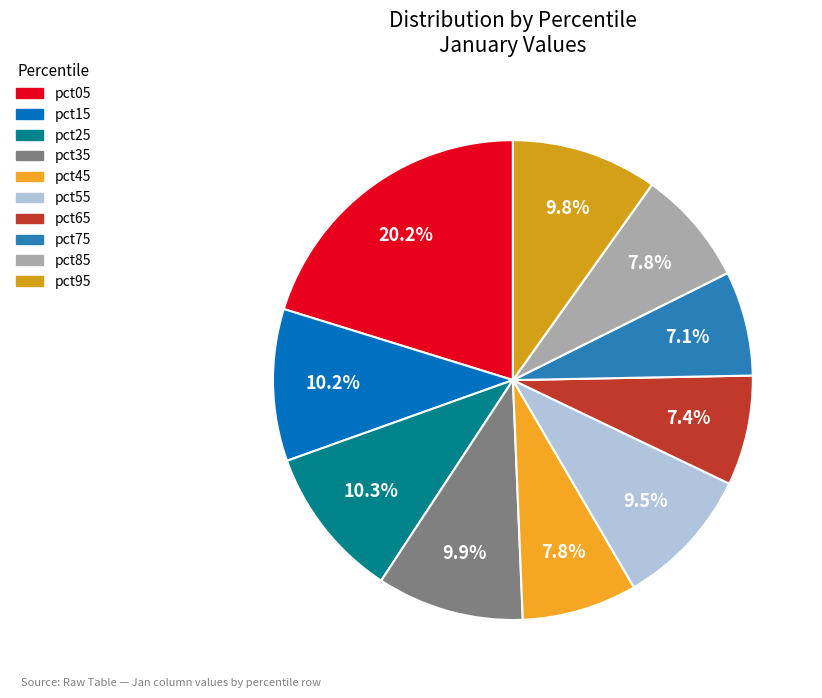

Count the number of slices in the pie.

10